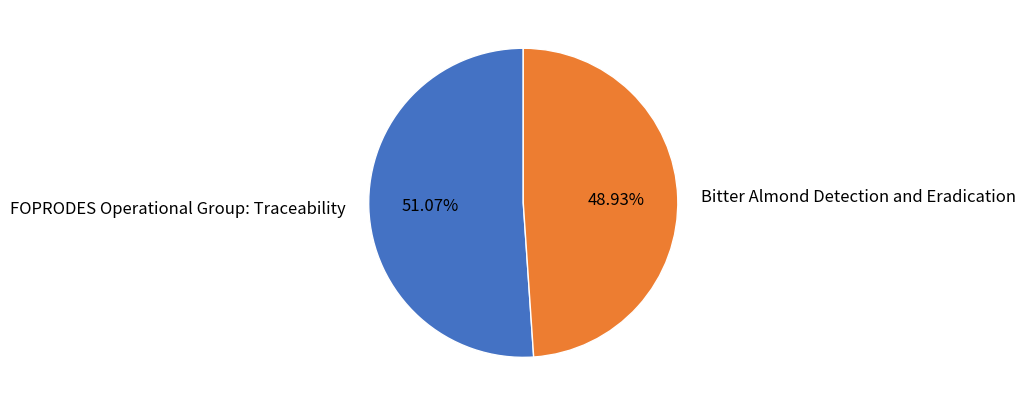

Do Bitter Almond Detection and Eradication and FOPRODES Operational Group: Traceability together represent more than half of the pie?

Yes